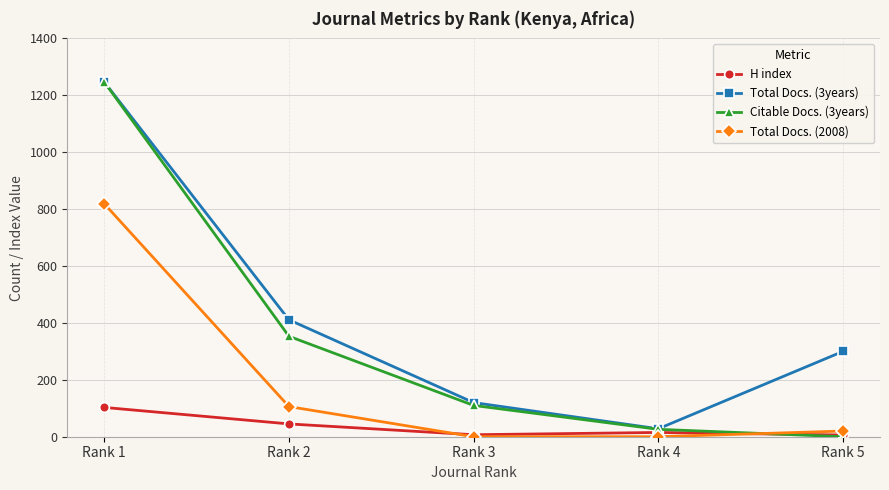

Is this an area chart (filled region under the line)?

No